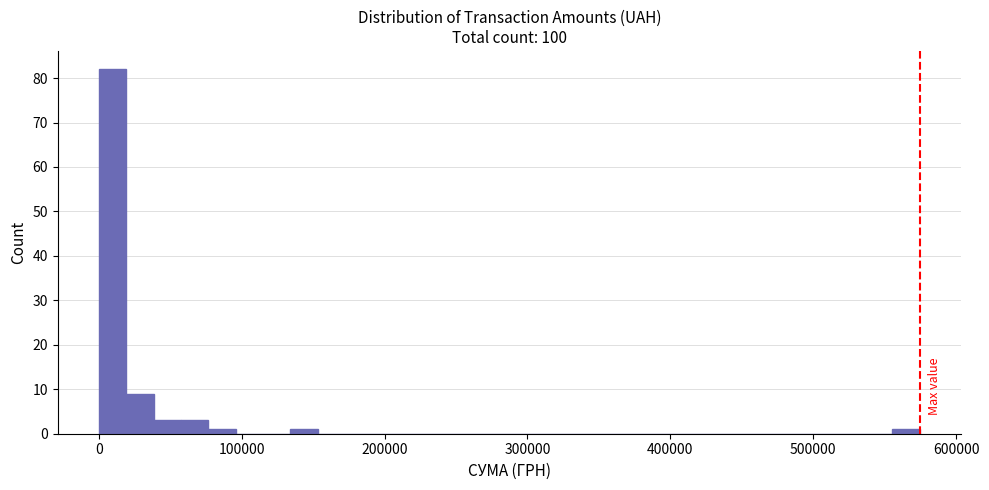

Around what value on the x-axis is the tallest bar? Give the approximate position of its centre, as read against the axis.

10000